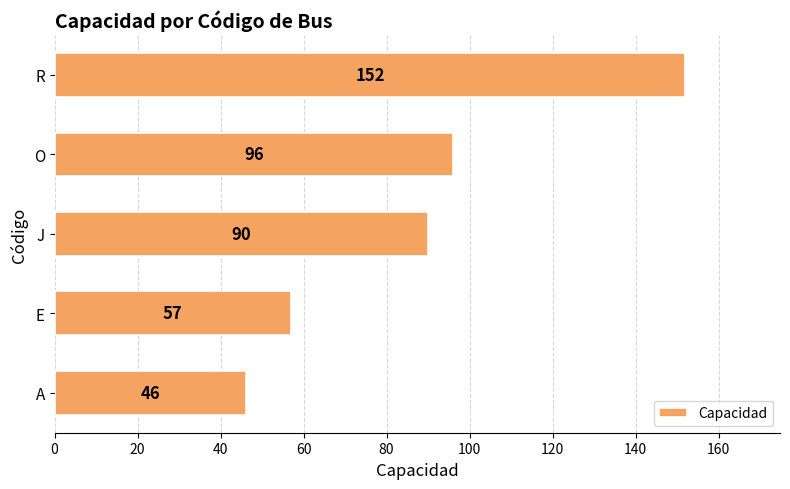

Reading top to bottom, list all the values displayed in this chart.

152	96	90	57	46